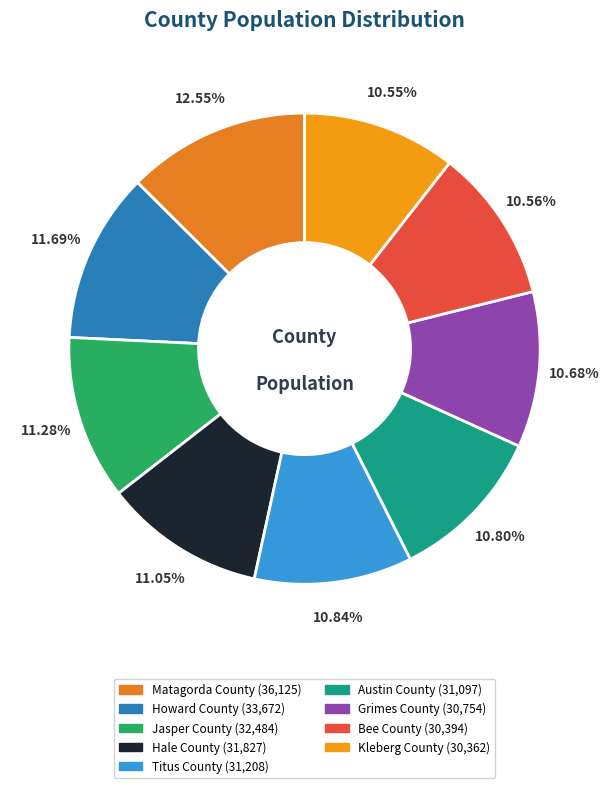

To the nearest percent, what percentage of the pie is Bee County?

11%